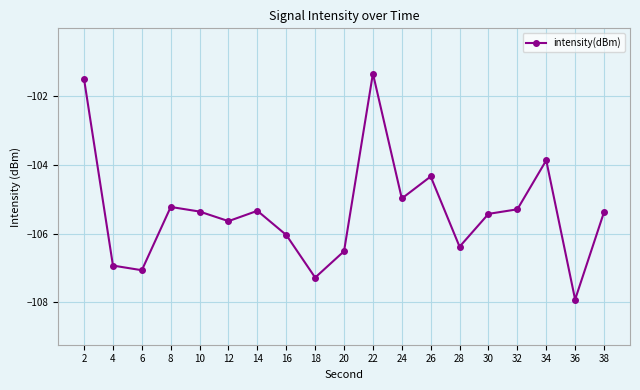

Count the number of categories in the chart.

19